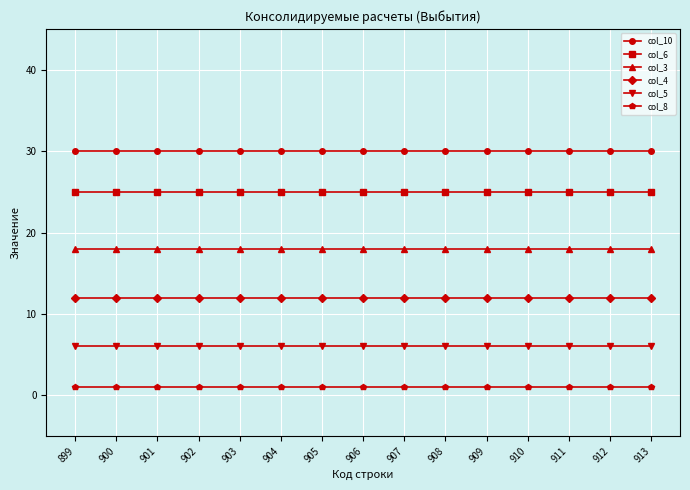

List the series in order of their peak value, lowest first.

col_8, col_5, col_4, col_3, col_6, col_10